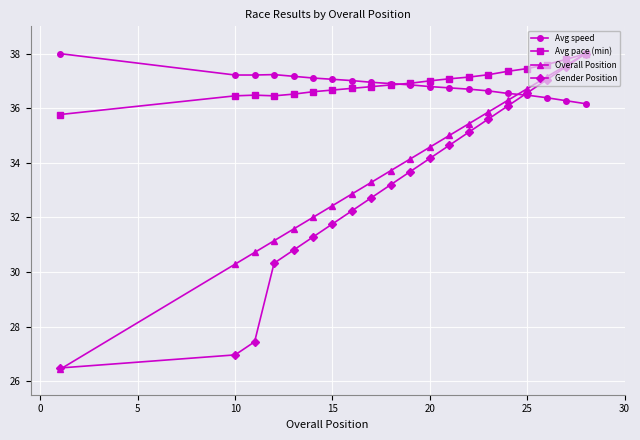

In Avg speed, how many points are higher than both neighbors (excluding endpoints)?

1